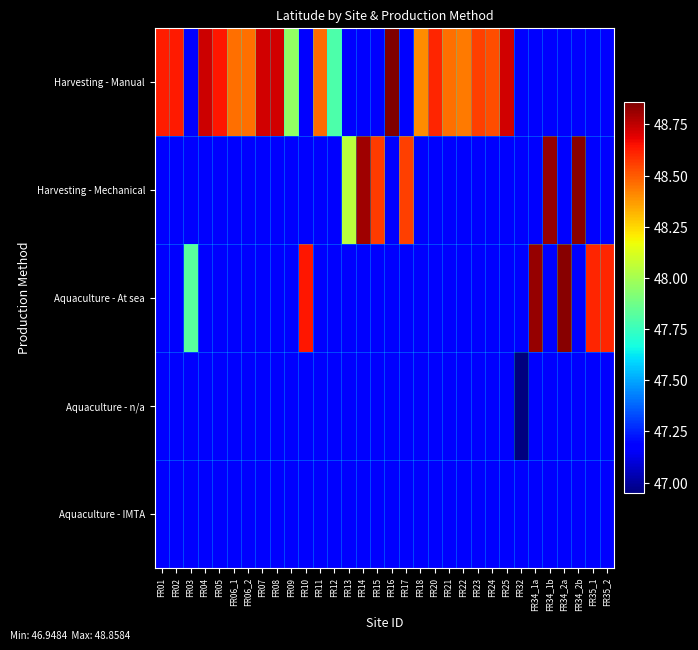

Is the value of Harvesting - Mechanical at FR03 greater than the value of Aquaculture - n/a at FR34_2b?

No